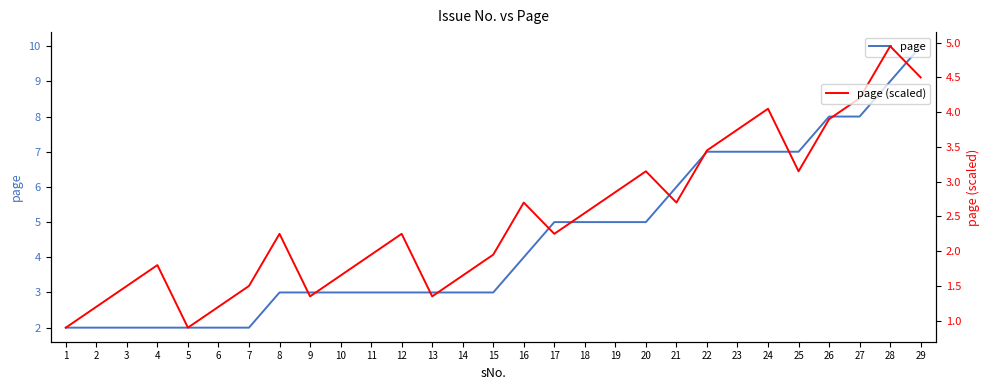

What are all the series names shown in the legend?

page, page (scaled)